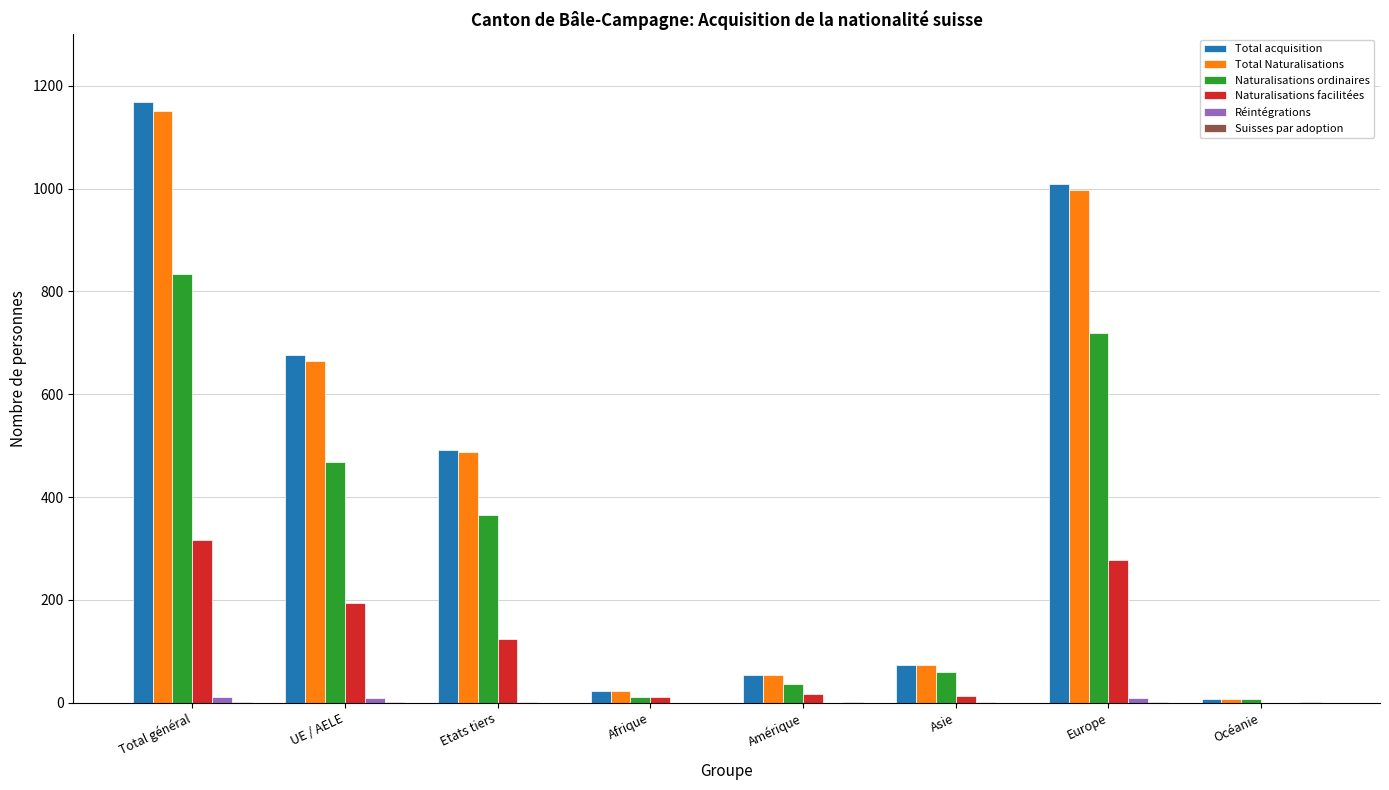

Is the value of Naturalisations facilitées at Amérique greater than the value of Total acquisition at Europe?

No